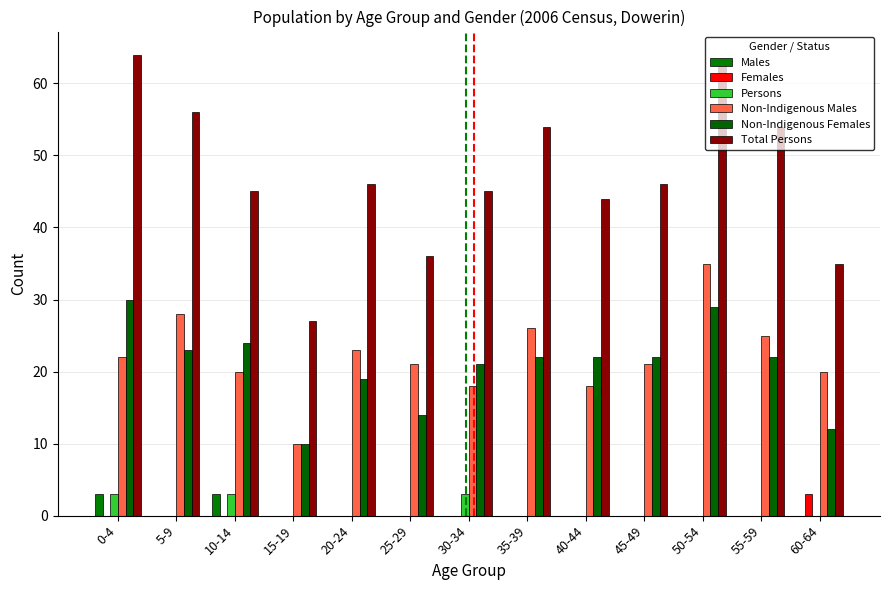

What is the spread (max minus min) of values at 10-14?

45